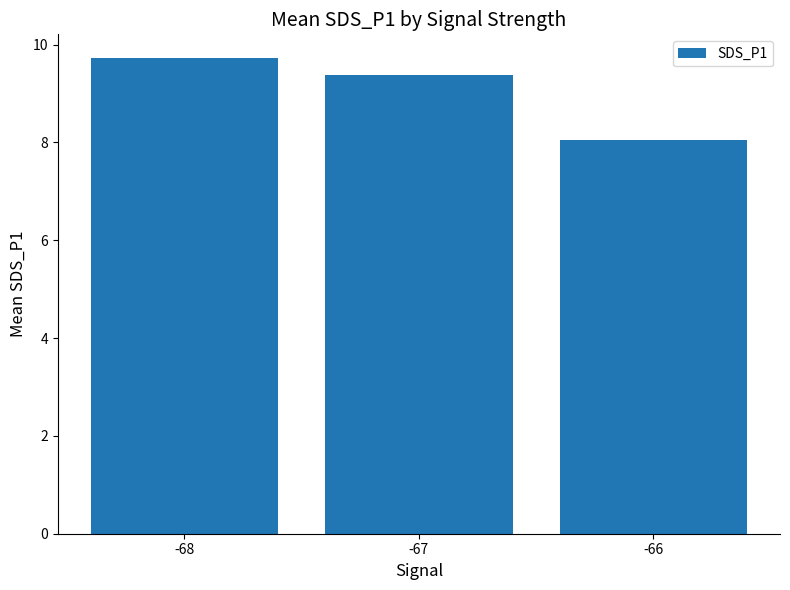

What is the change in value from -68 to -67?

-0.3